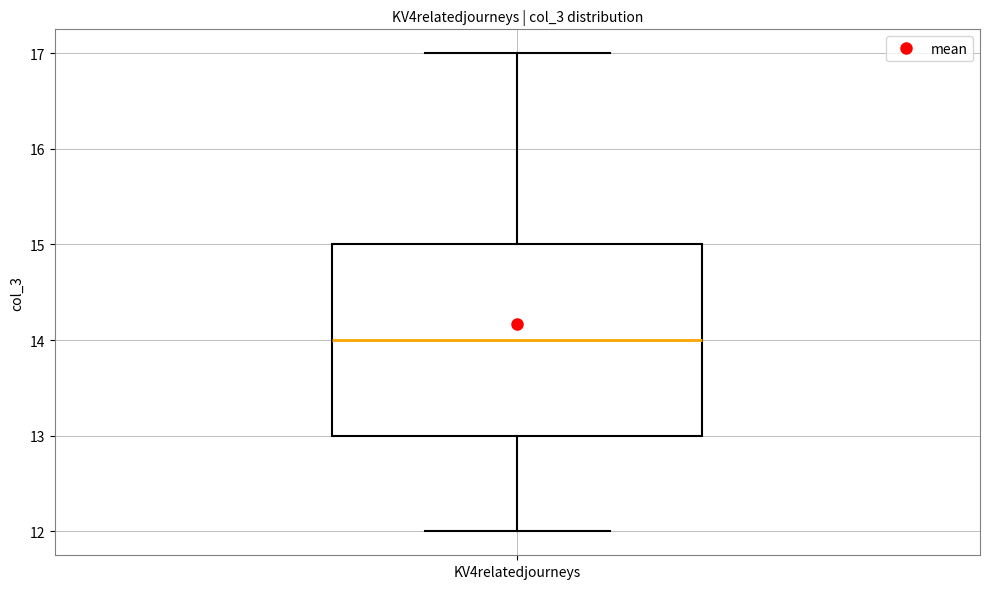

Transcribe this box plot: give where the median line is, the range the box spans, and where the two whiskers end, as read against the y-axis. The values are not printed on the chart, so give them approximately, as read against the axis.

median 14, box 13 to 15, whiskers 12 to 17